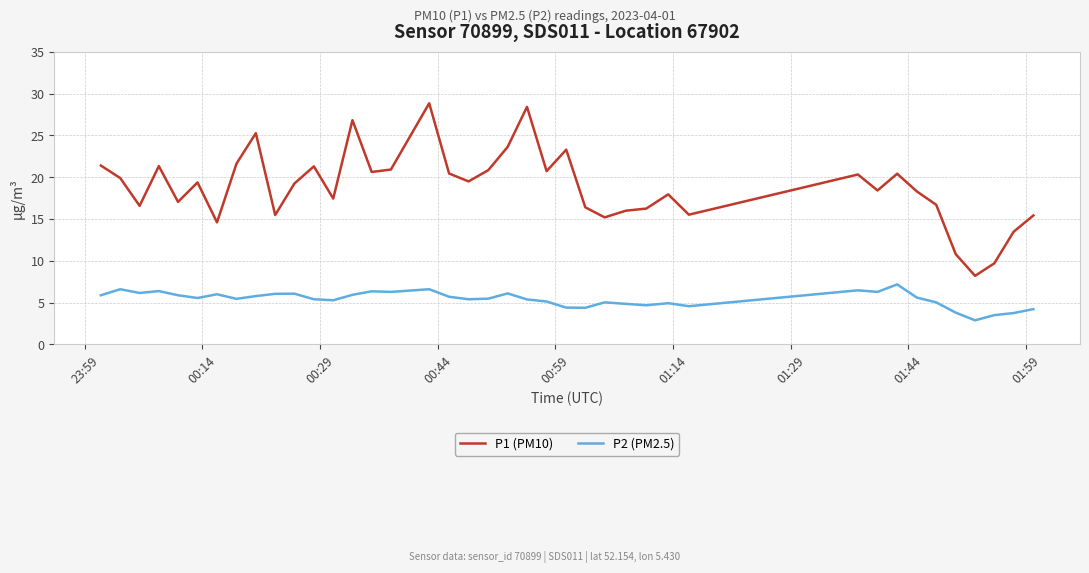

Which series has the widest spread of values?

P1 (PM10)